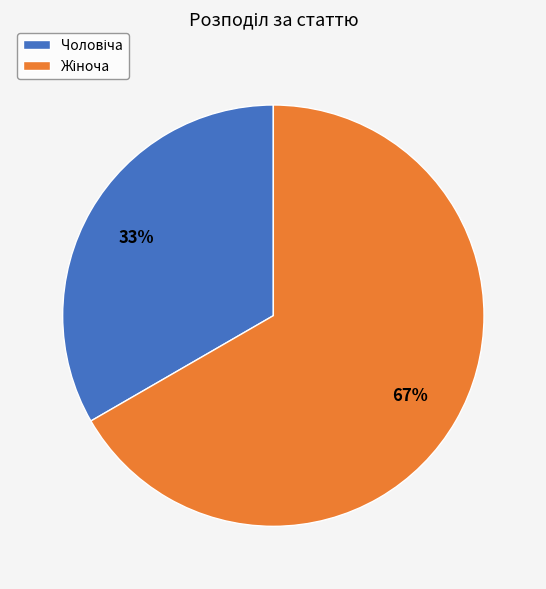

How many slices are in this pie chart?

2